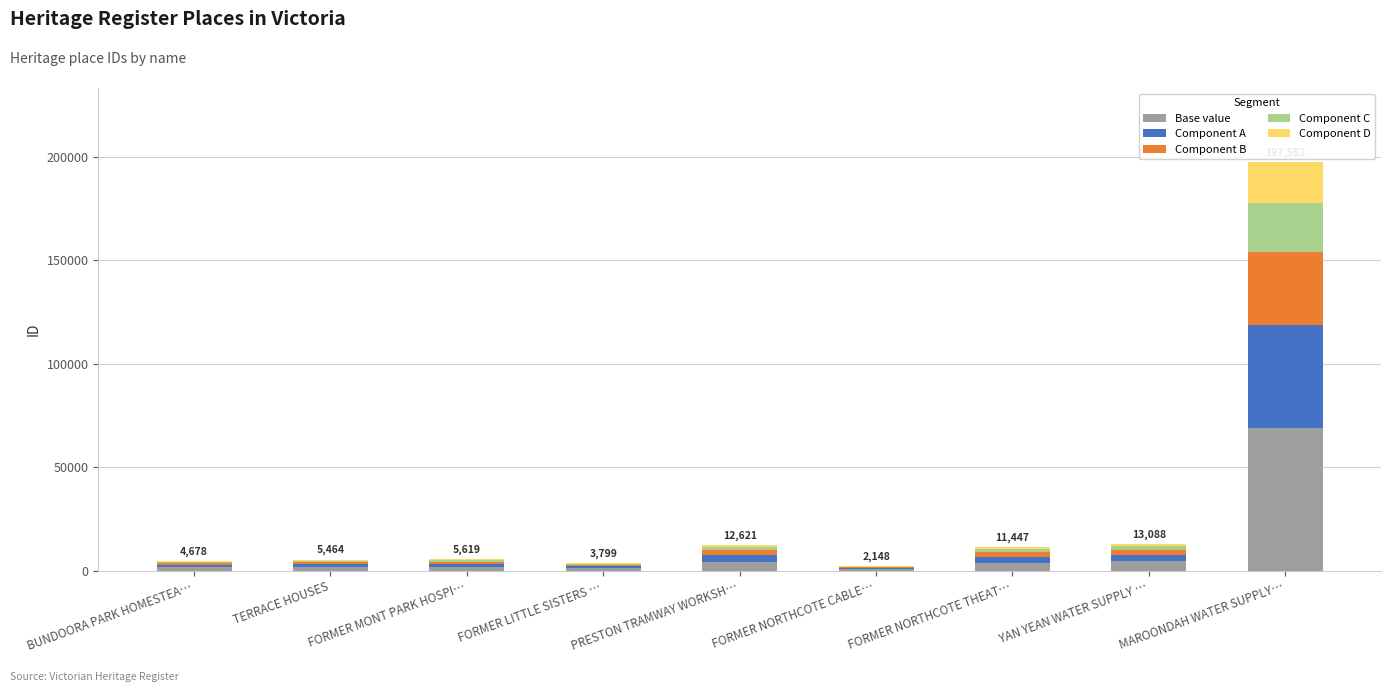

At which label does Base value reach its peak?

MAROONDAH WATER SUPPLY…